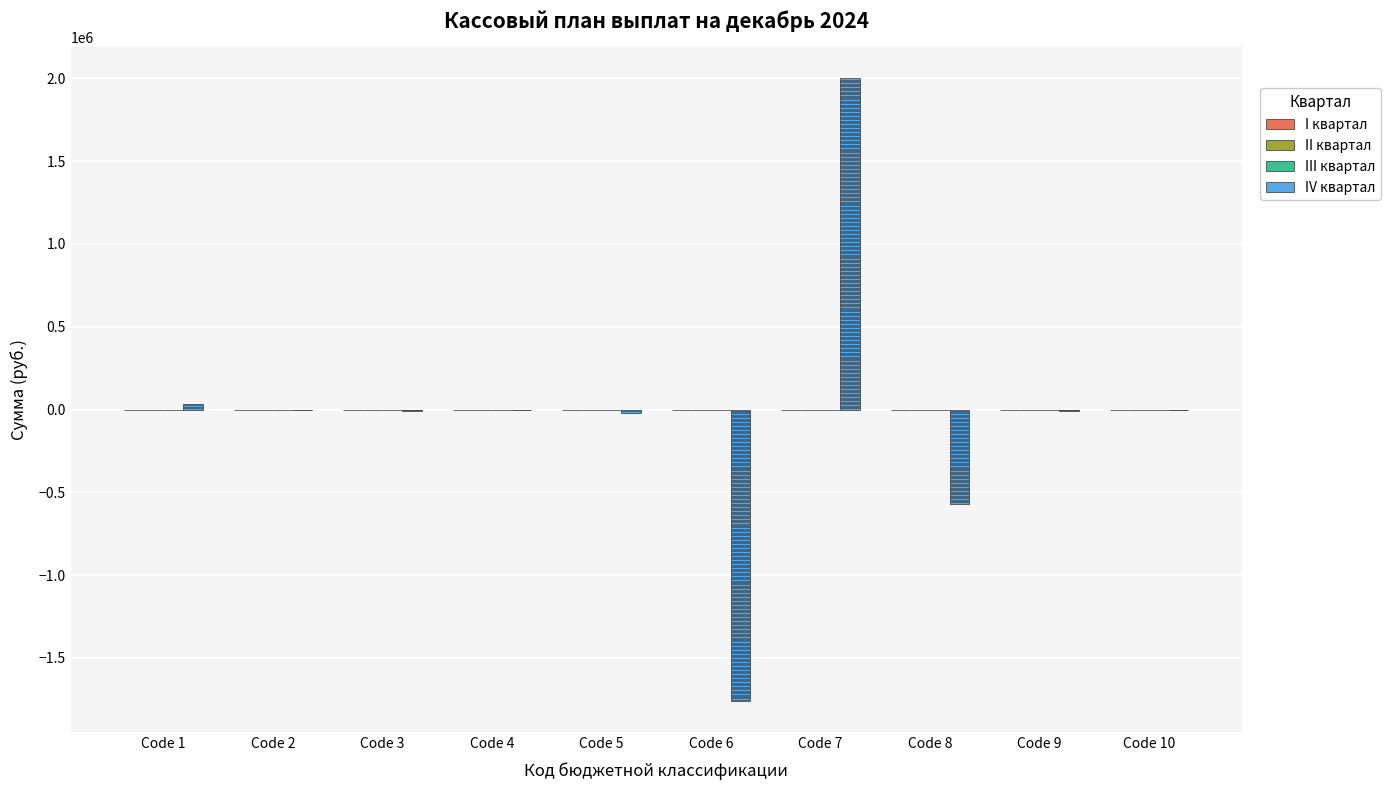

What is the greatest value displayed?

2000000.0